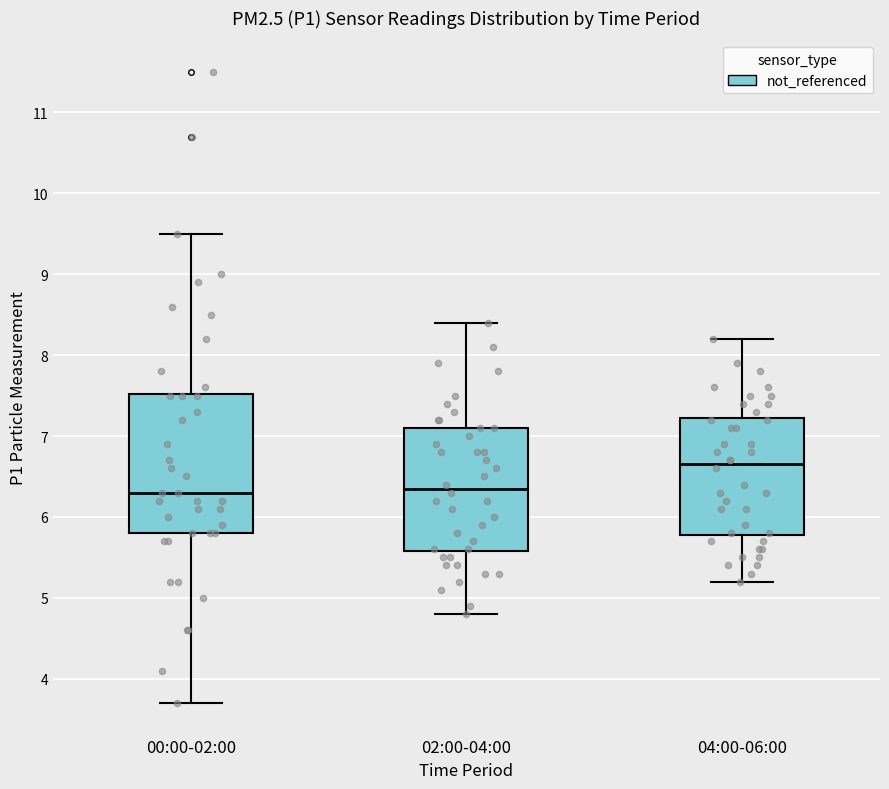

Which box has the highest median line?

04:00-06:00